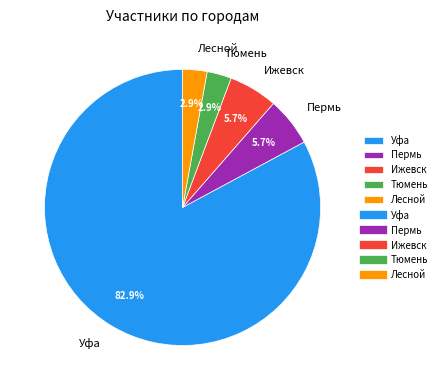

Approximately how many times larger is the value at Ижевск compared to Уфа?

0.1